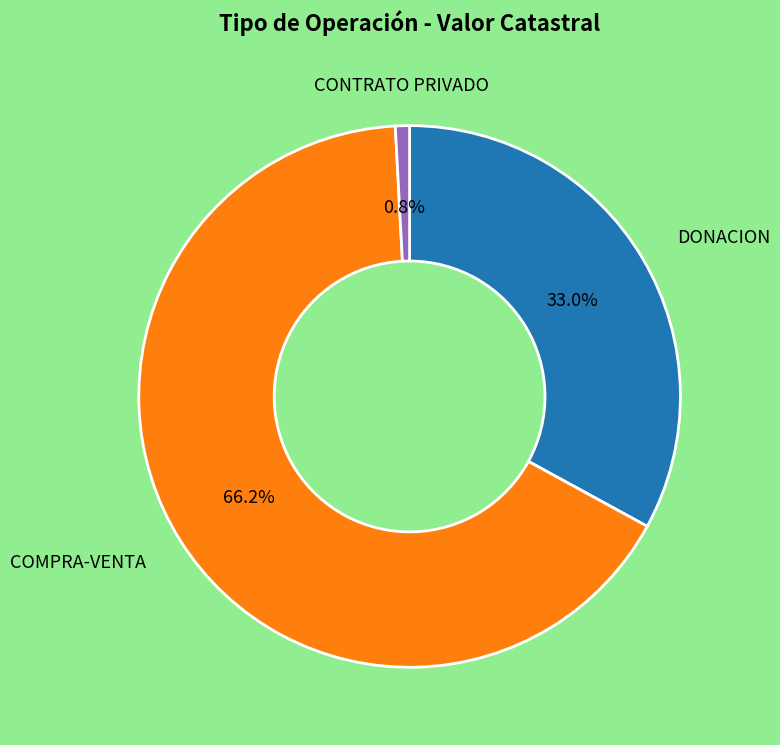

Is there any slice that represents more than half of the pie?

Yes